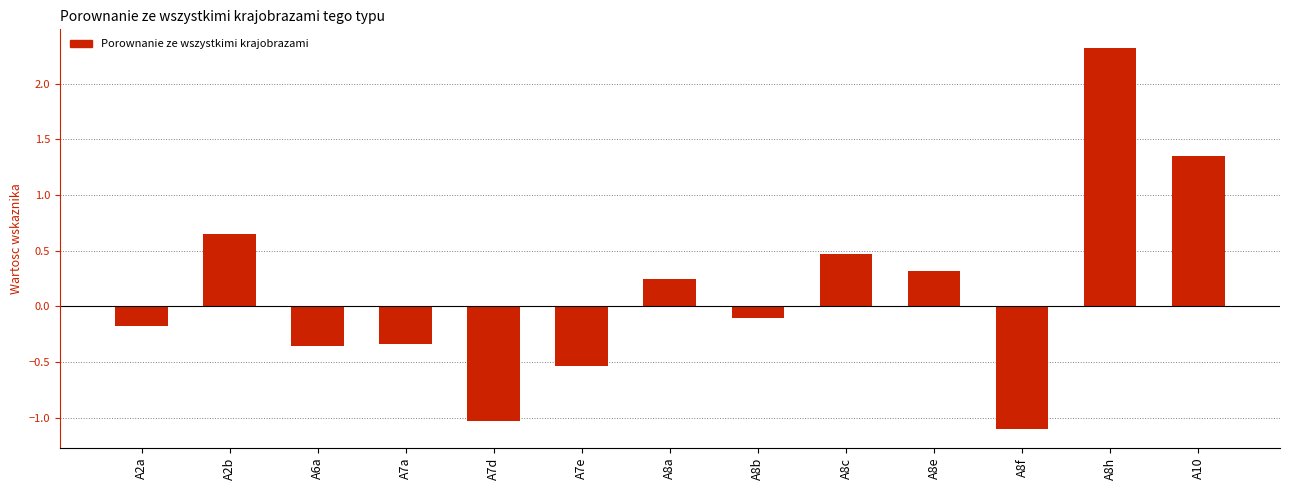

What is the change in value from A8e to A8h?

+2.0